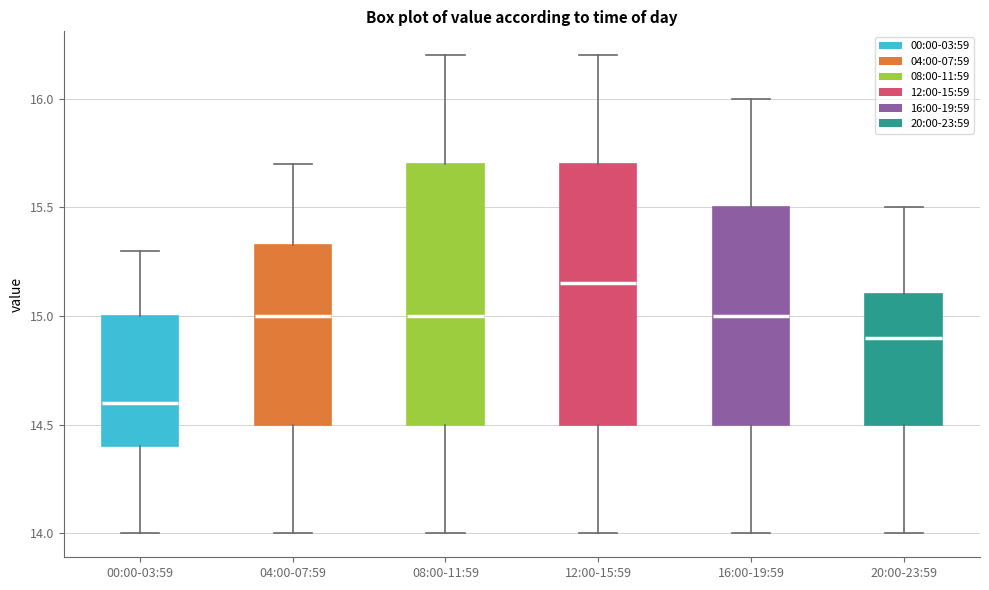

Reading left to right, read every box against the y-axis: the position of its median line, the range the box covers, and the ends of its whiskers. The values are not printed on the chart, so give them approximately, as read against the axis.

00:00-03:59: median 14.60, box 14.40 to 15.00, whiskers 14.00 to 15.30
04:00-07:59: median 15.00, box 14.50 to 15.35, whiskers 14.00 to 15.70
08:00-11:59: median 15.00, box 14.50 to 15.70, whiskers 14.00 to 16.20
12:00-15:59: median 15.15, box 14.50 to 15.70, whiskers 14.00 to 16.20
16:00-19:59: median 15.00, box 14.50 to 15.50, whiskers 14.00 to 16.00
20:00-23:59: median 14.90, box 14.50 to 15.10, whiskers 14.00 to 15.50